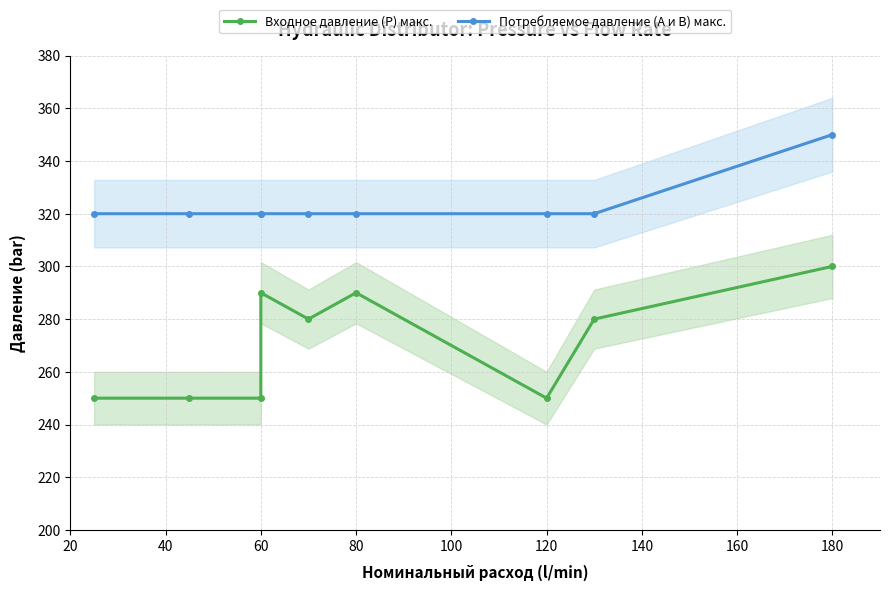

True or false: Потребляемое давление (А и В) макс. has a value of 552 at 80.

False